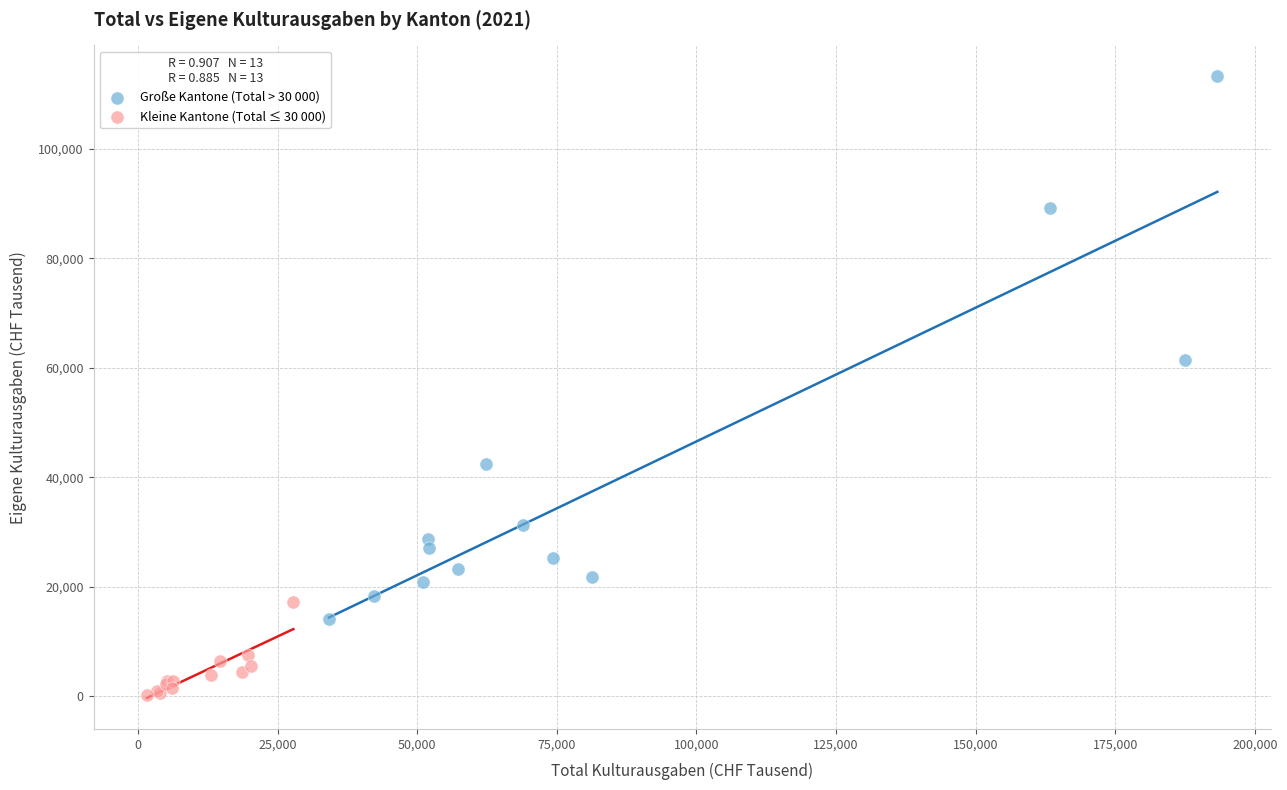

Which series has the largest Y range (max minus min)?

Große Kantone (Total > 30 000)